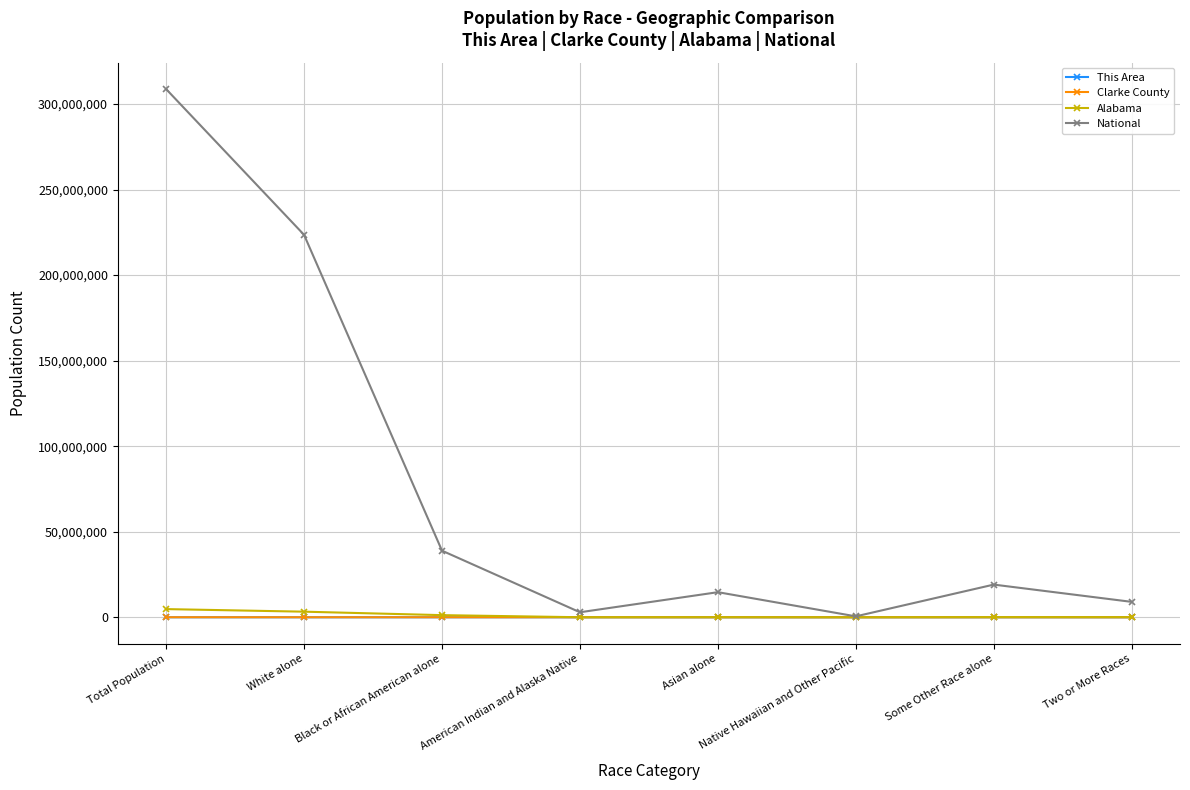

What are all the series names shown in the legend?

This Area, Clarke County, Alabama, National